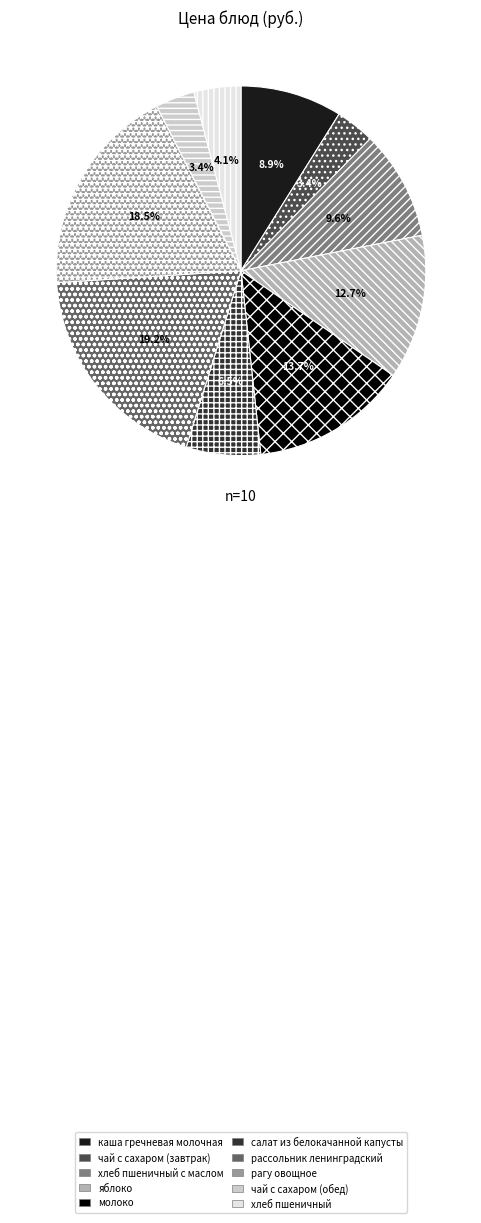

Is чай с сахаром (обед) the majority of the pie?

No